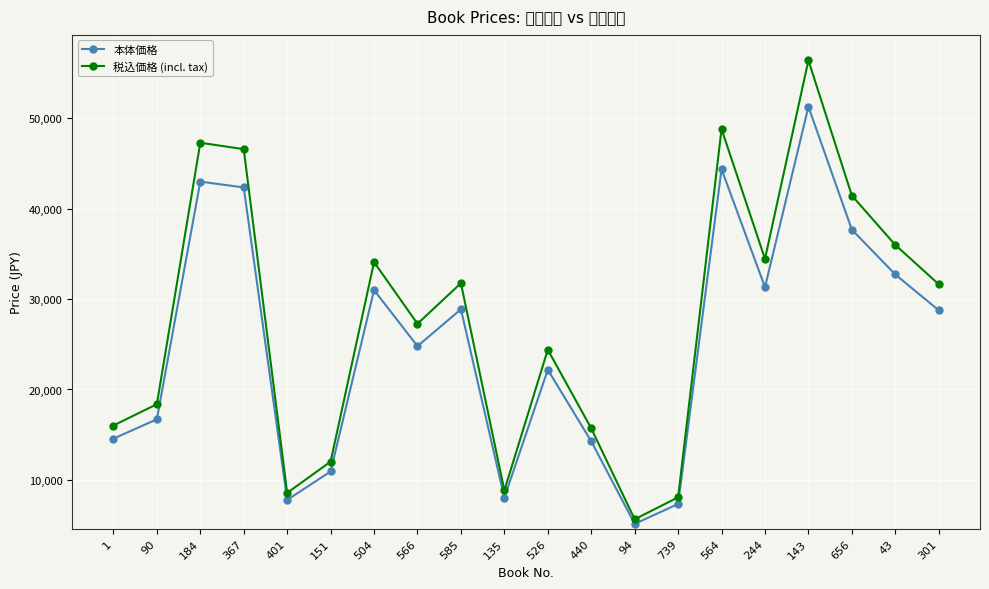

How many series are shown in this chart?

2